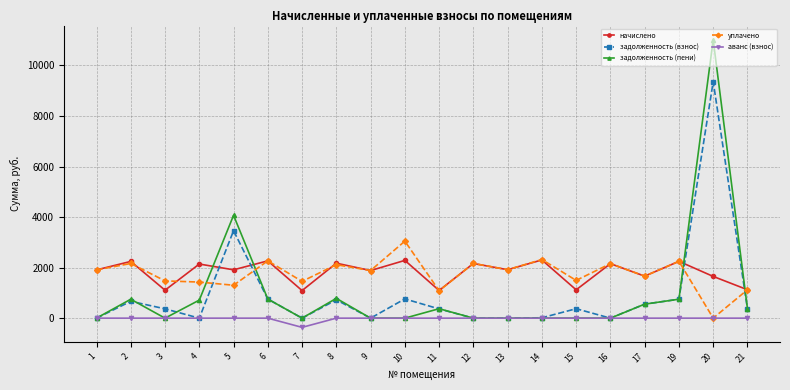

At which category does задолженность (взнос) reach its first local valley?

4